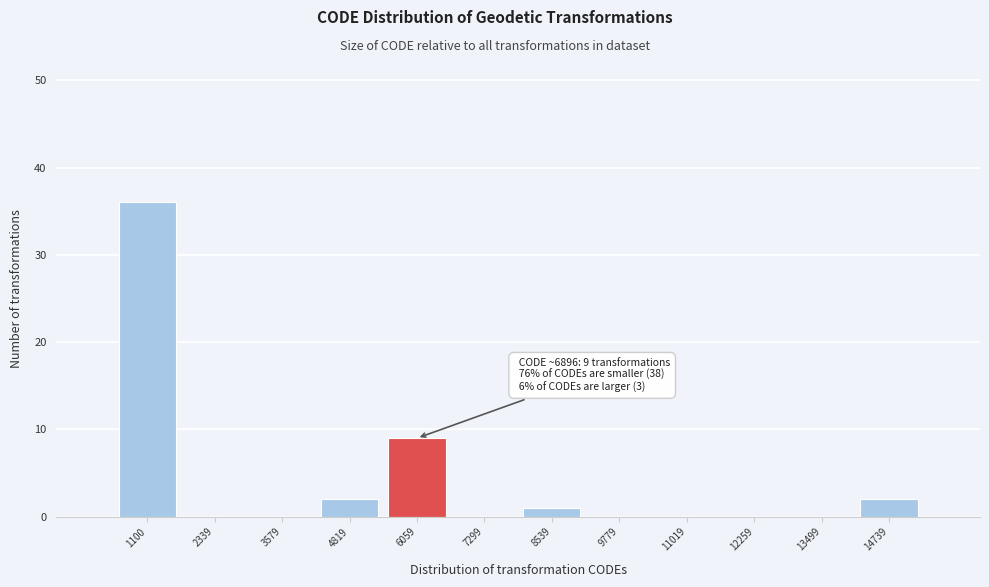

Reading left to right, extract all data points from this chart.

1100=36	2339=0	3579=0	4819=2	6059=9	7299=0	8539=1	9779=0	11019=0	12259=0	13499=0	14739=2